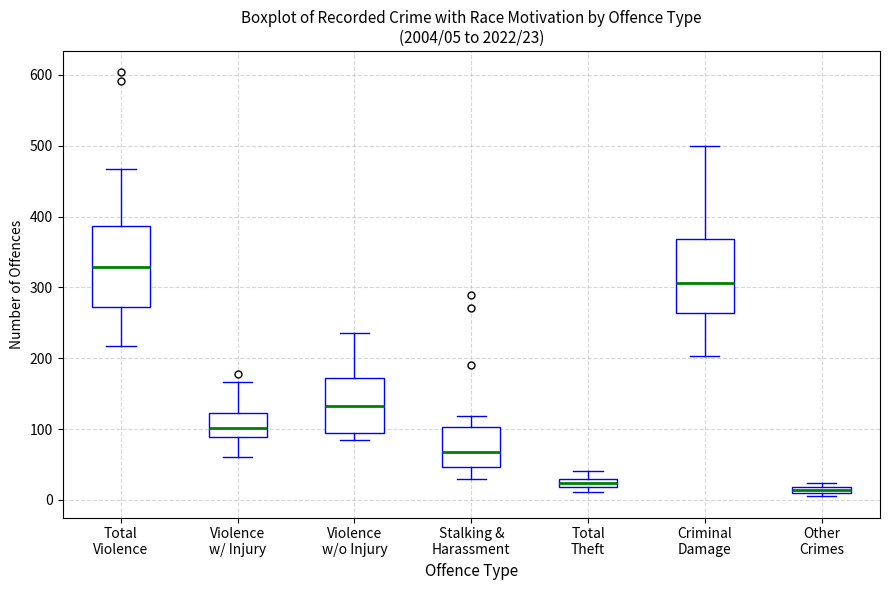

Which box's median line is the highest?

Total Violence